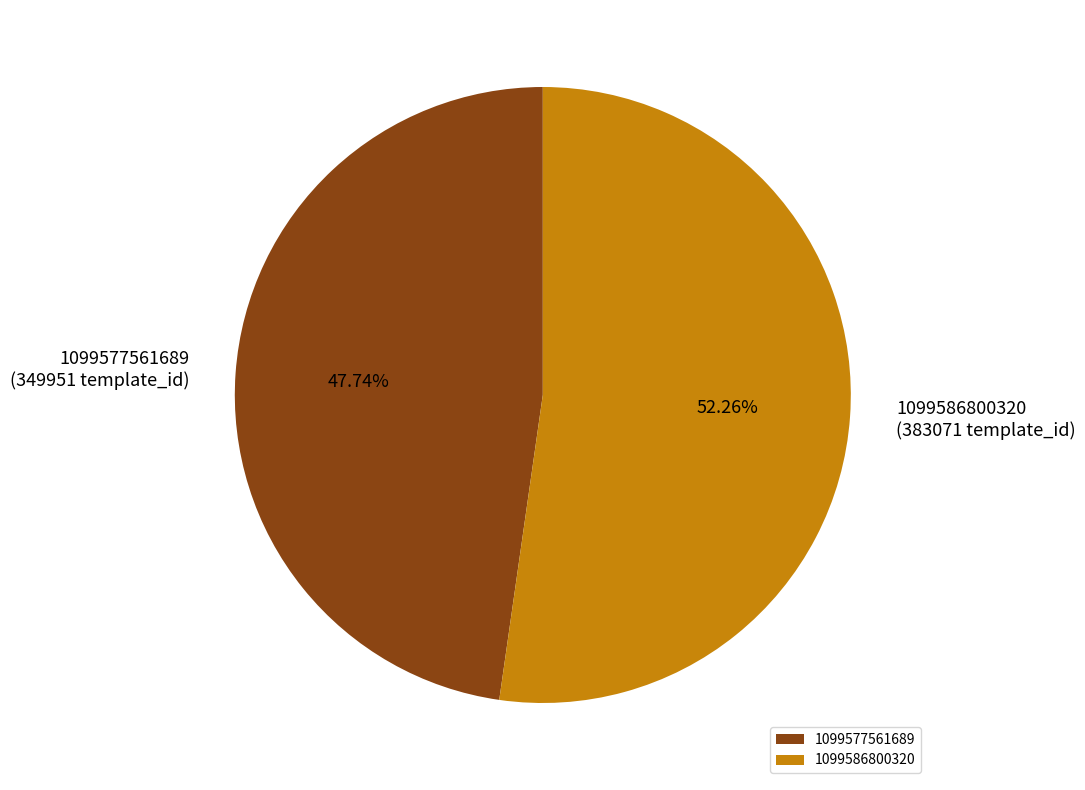

What is the total percentage of 1099577561689 and 1099586800320?

100.0%